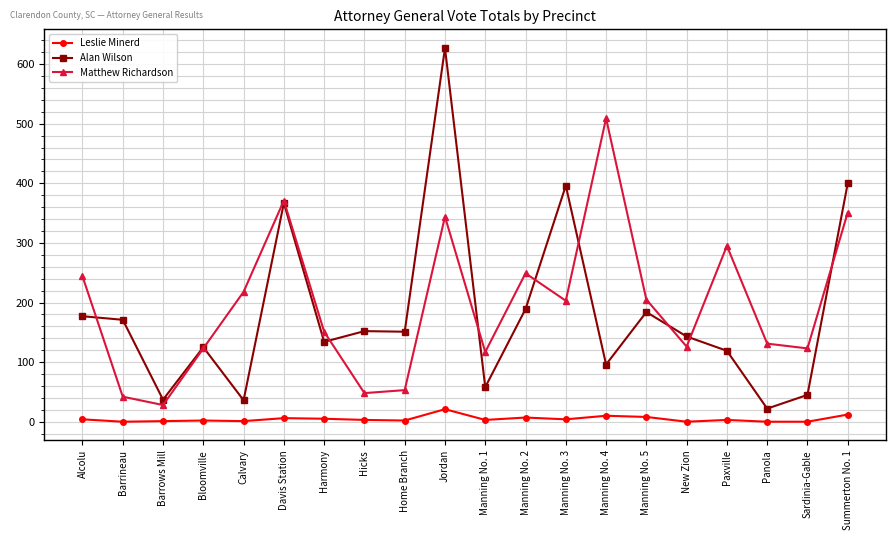

The Matthew Richardson series shows 53 at Home Branch. True or false?

True